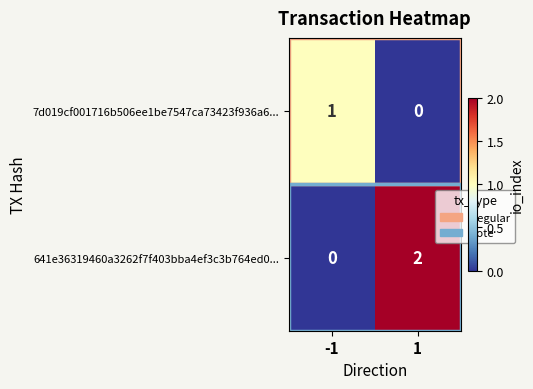

How many categories are shown in the chart?

2